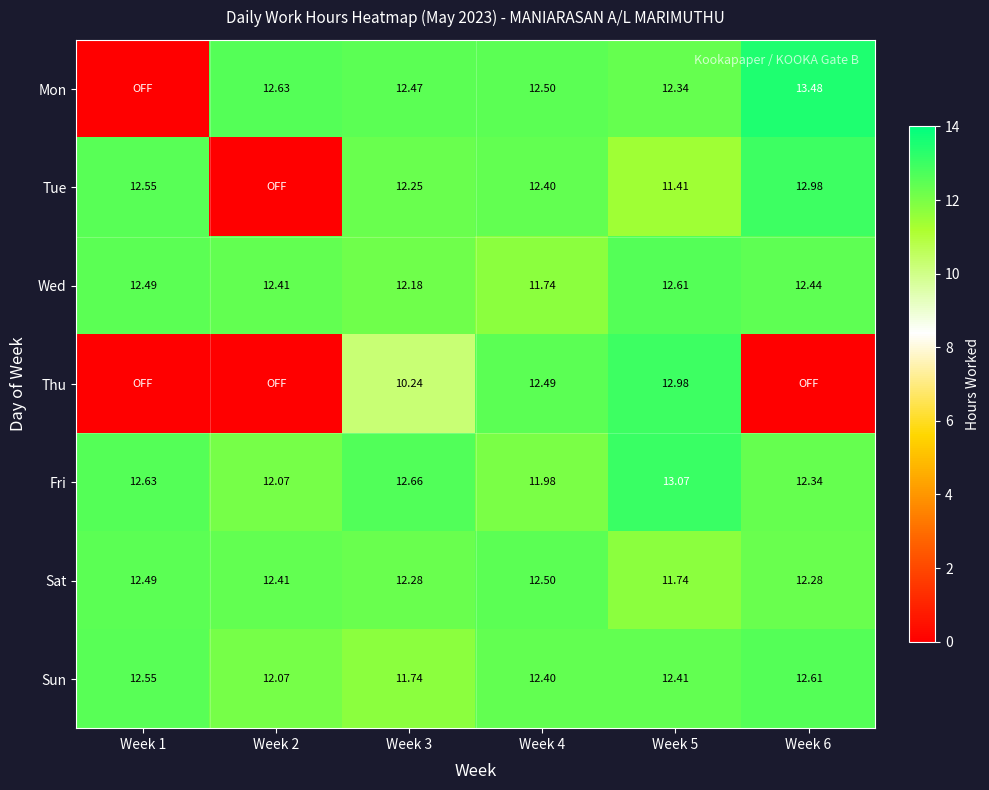

Is the value of Fri at Week 3 greater than the value of Sun at Week 5?

Yes